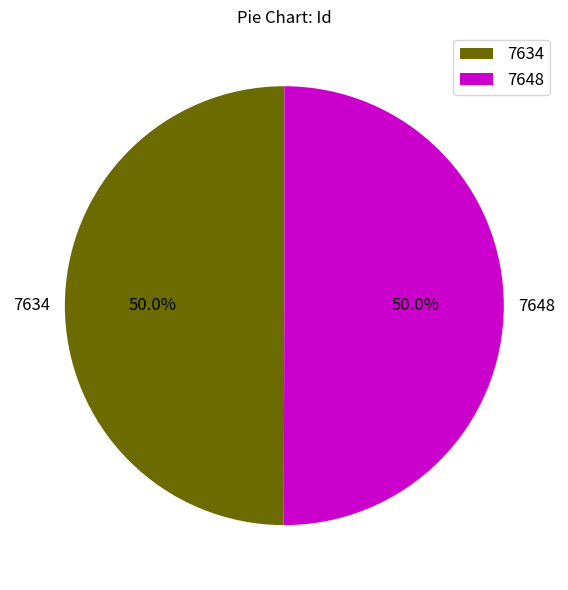

Is it true that 7634 is 50% of the pie?

True